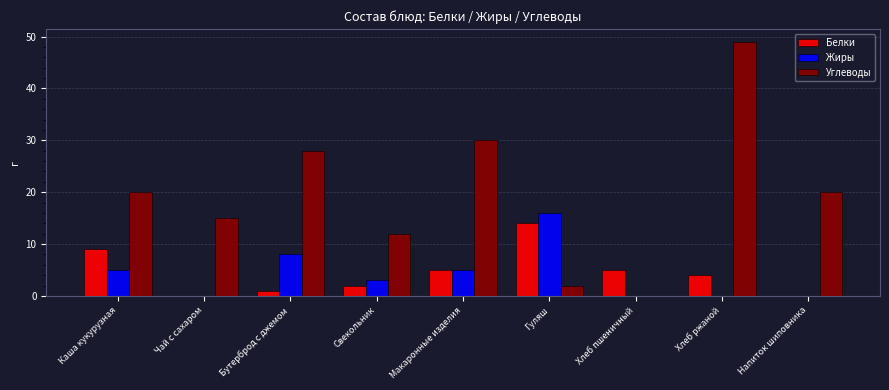

The Белки series shows 4 at Каша кукурузная. True or false?

False